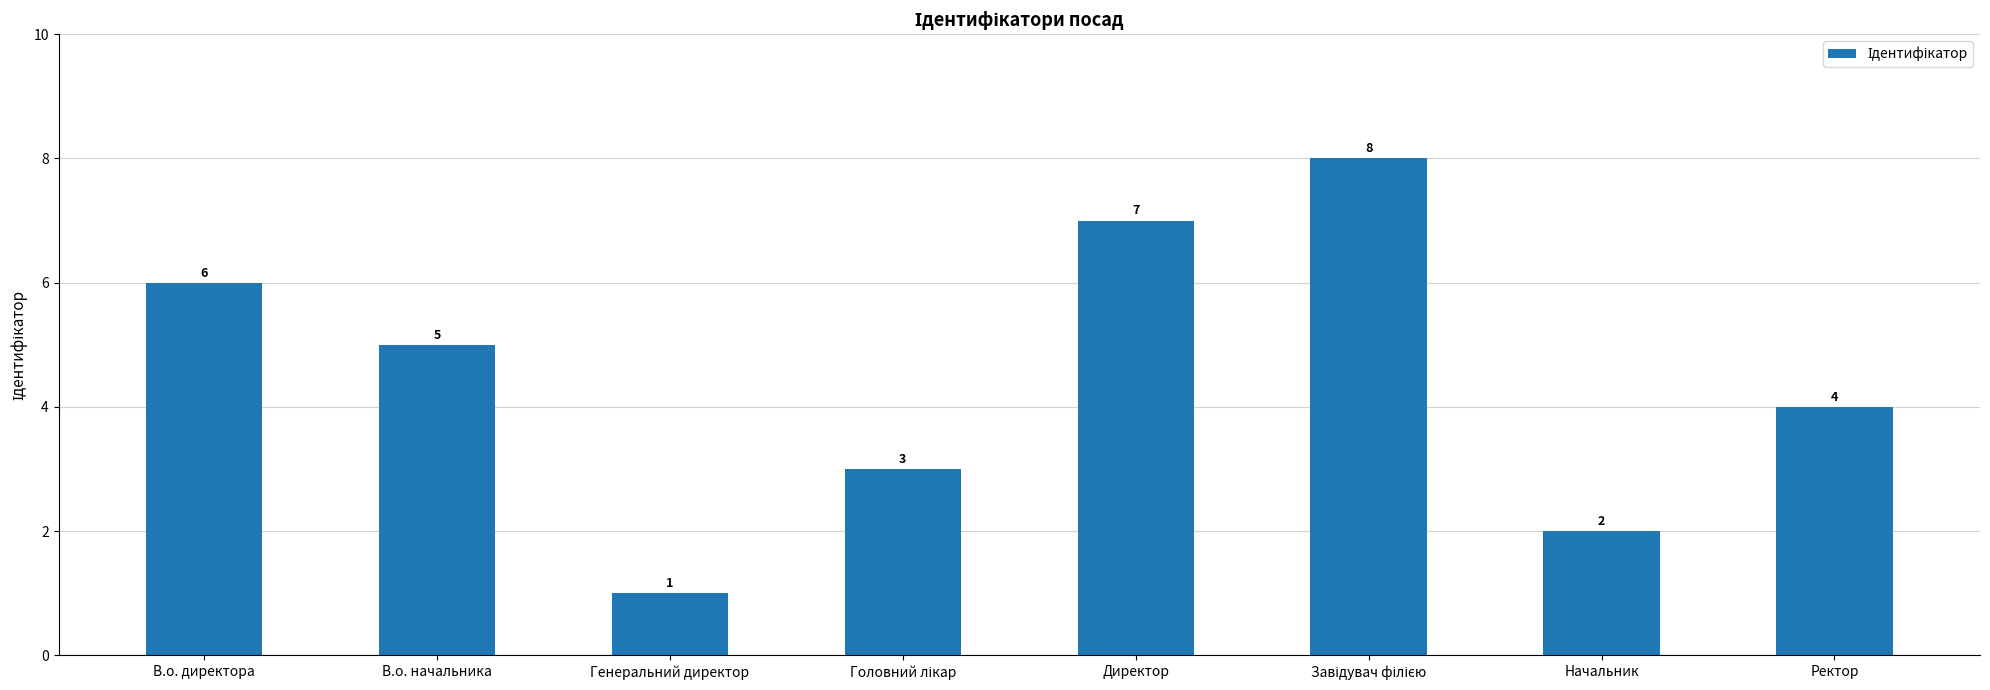

What is the difference between the values at Начальник and Директор?

5